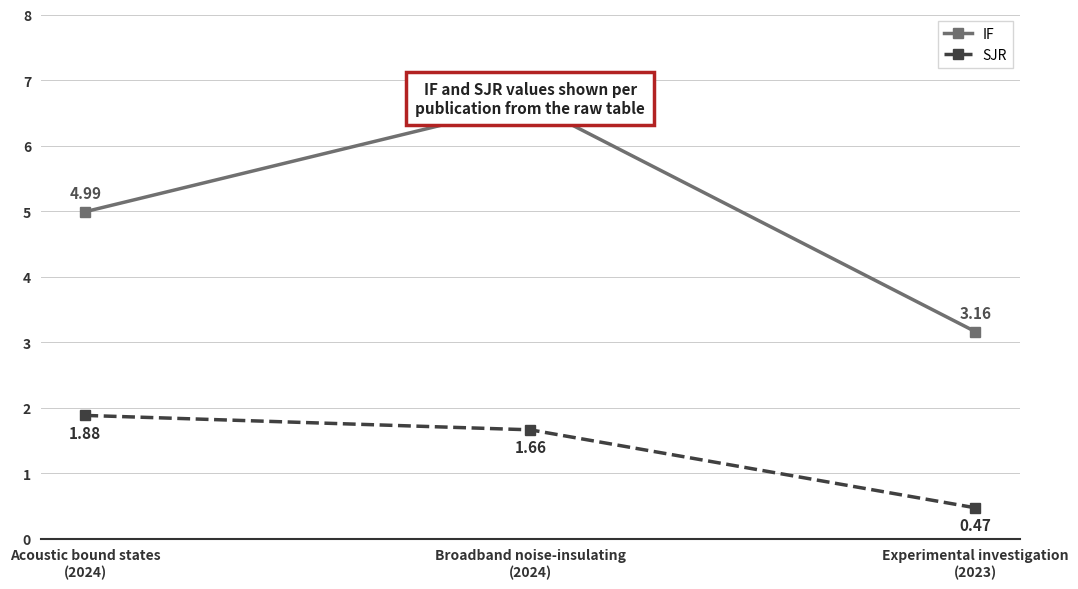

The value of SJR at Broadband noise-insulating
(2024) is 0.5. True or false?

False